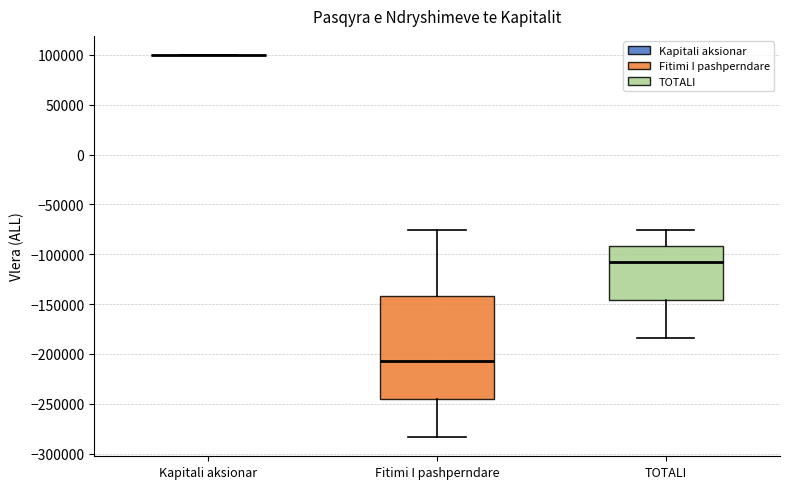

Reading left to right, read every box against the y-axis: the position of its median line, the range the box covers, and the ends of its whiskers. The values are not printed on the chart, so give them approximately, as read against the axis.

Kapitali aksionar: box collapsed to a line at 100000, whiskers 100000 to 100000
Fitimi I pashperndare: median -205000, box -245000 to -140000, whiskers -285000 to -75000
TOTALI: median -105000, box -145000 to -90000, whiskers -185000 to -75000